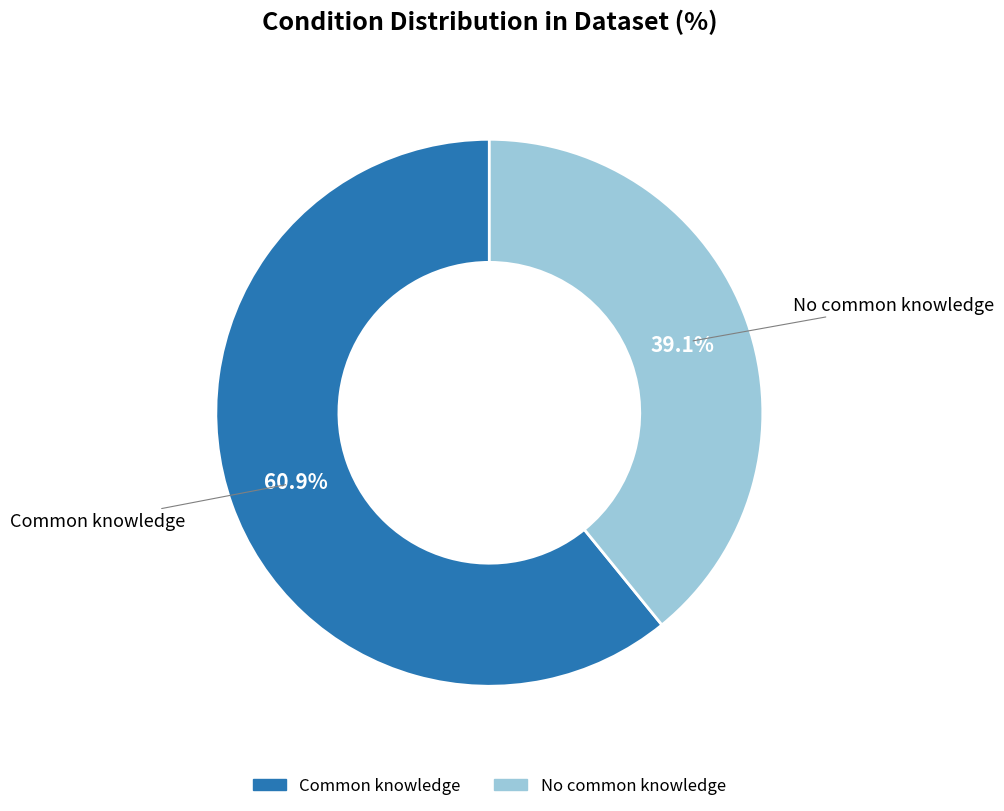

Is there a majority slice in this chart?

Yes